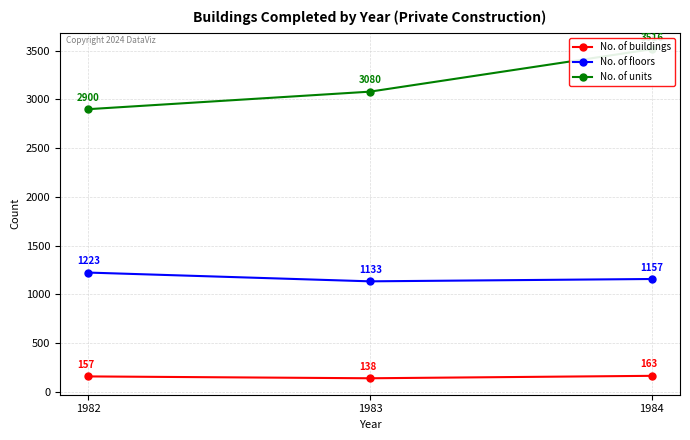

How many No. of units values are between 2900 and 3516?

3